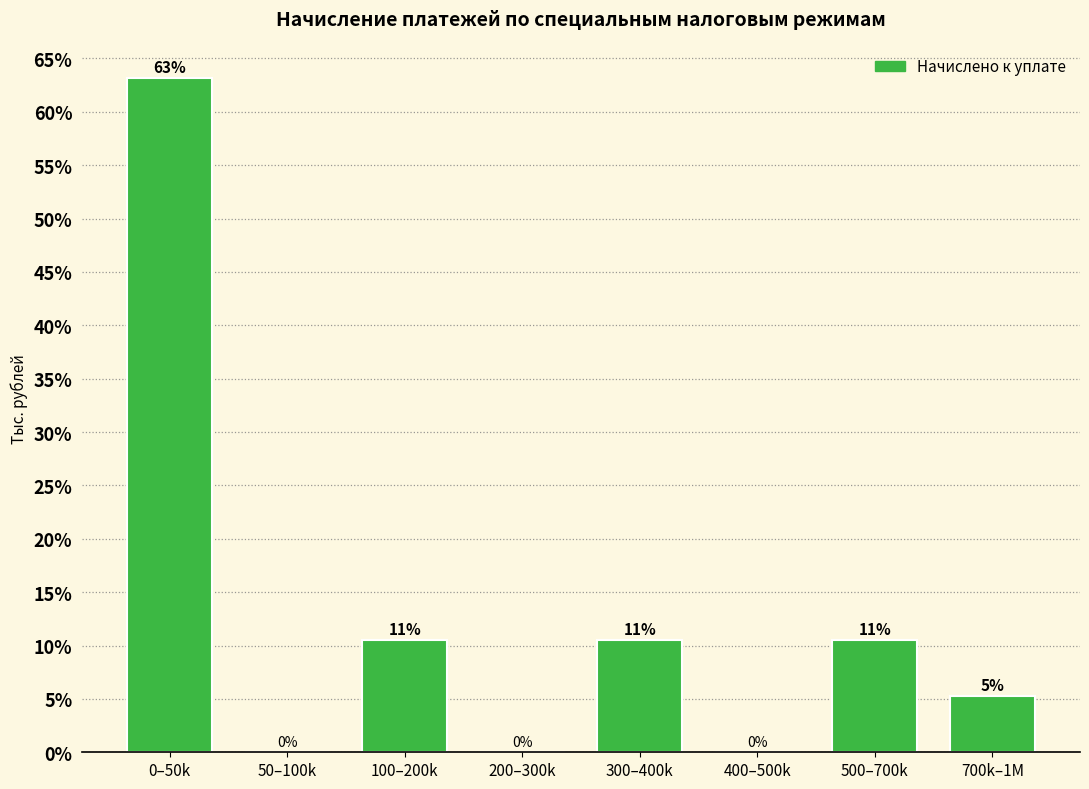

The value at 400–500k is 0.0. True or false?

True